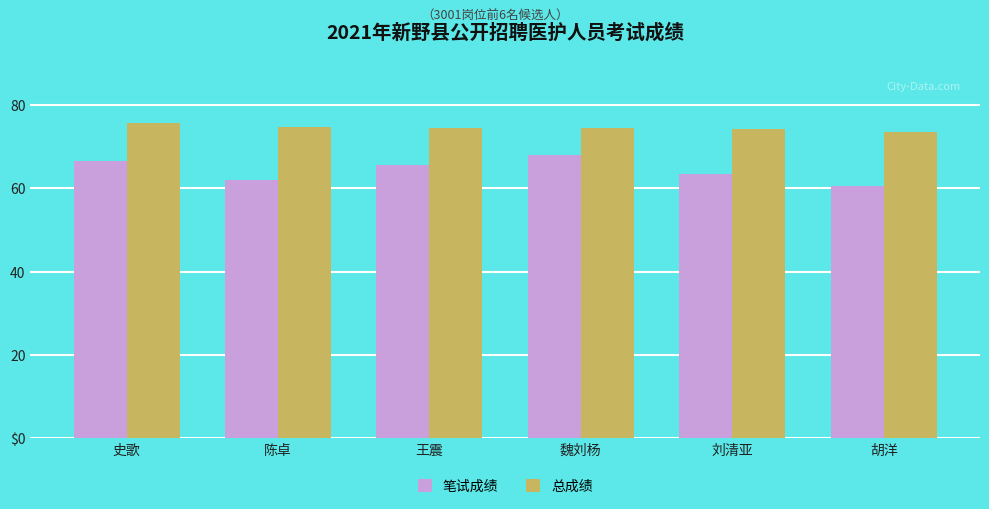

What is the label of the 2nd bar from the right?

刘清亚